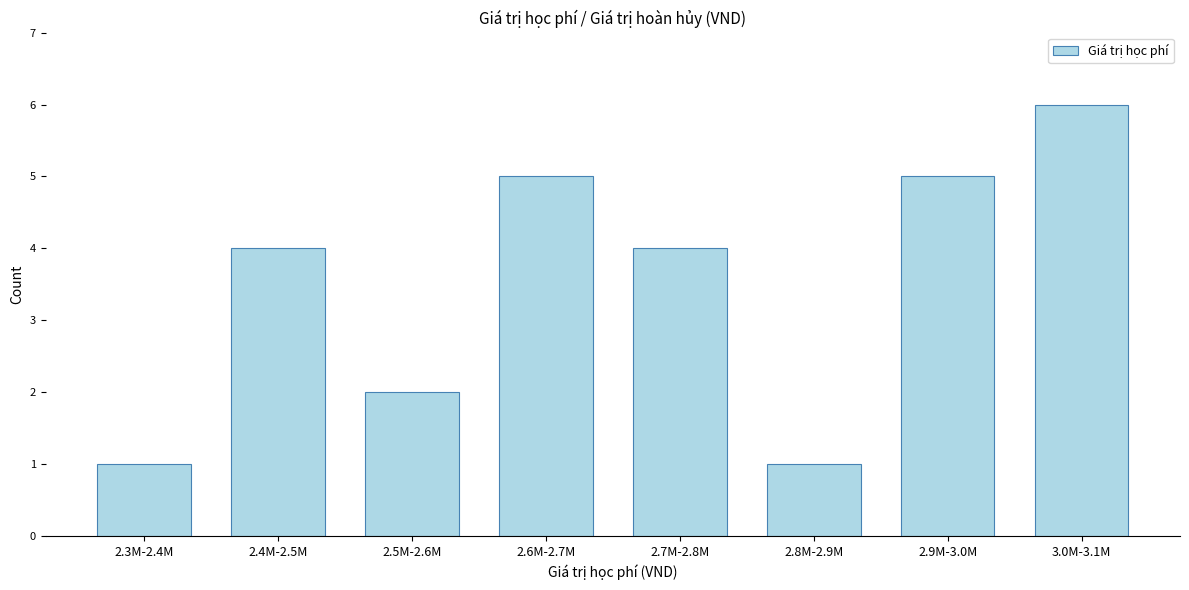

Reading left to right, transcribe all the data shown in this chart.

2.3M-2.4M=1	2.4M-2.5M=4	2.5M-2.6M=2	2.6M-2.7M=5	2.7M-2.8M=4	2.8M-2.9M=1	2.9M-3.0M=5	3.0M-3.1M=6